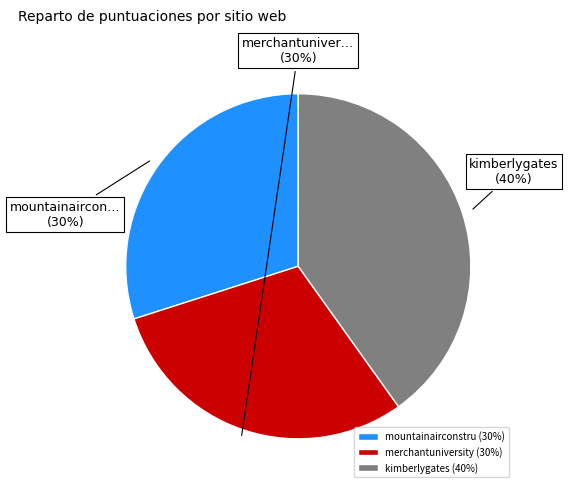

Is there a majority slice in this chart?

No